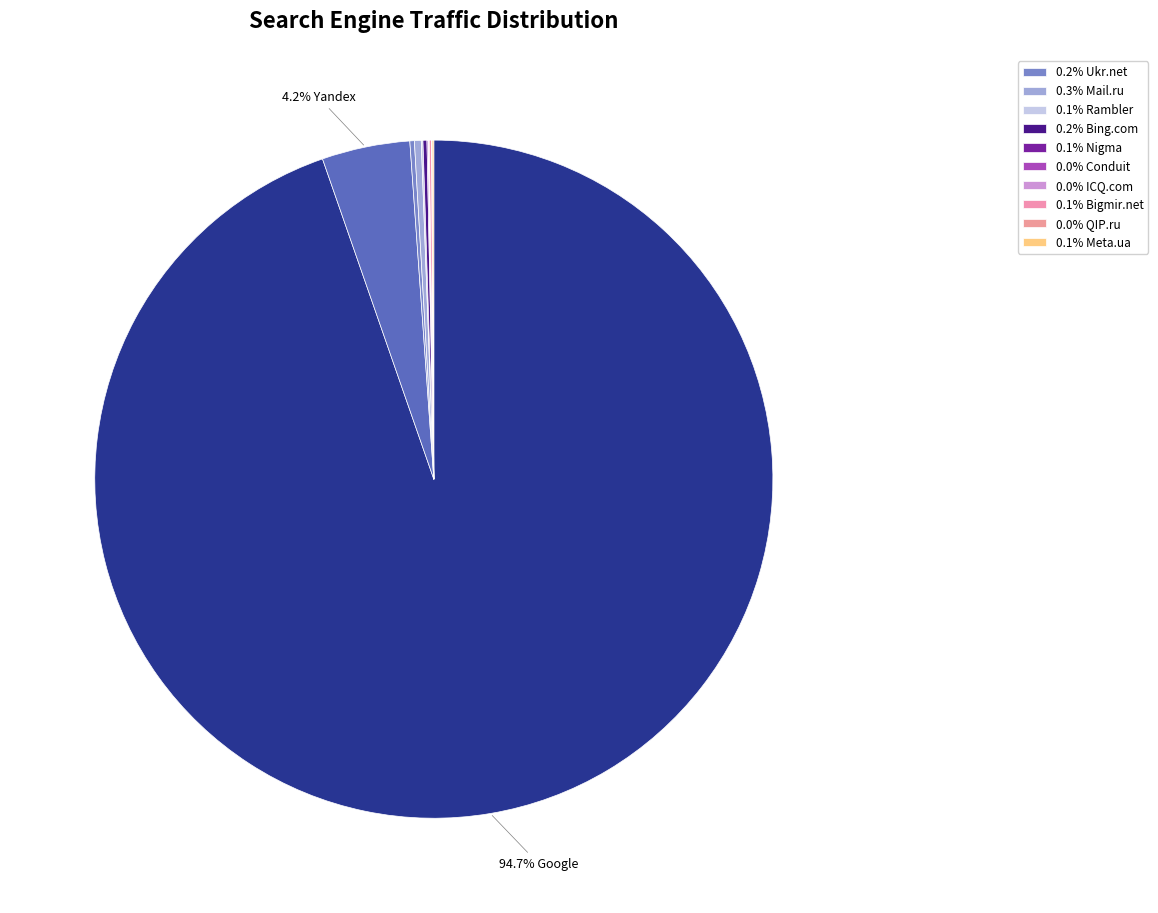

Does any single category account for the majority?

Yes